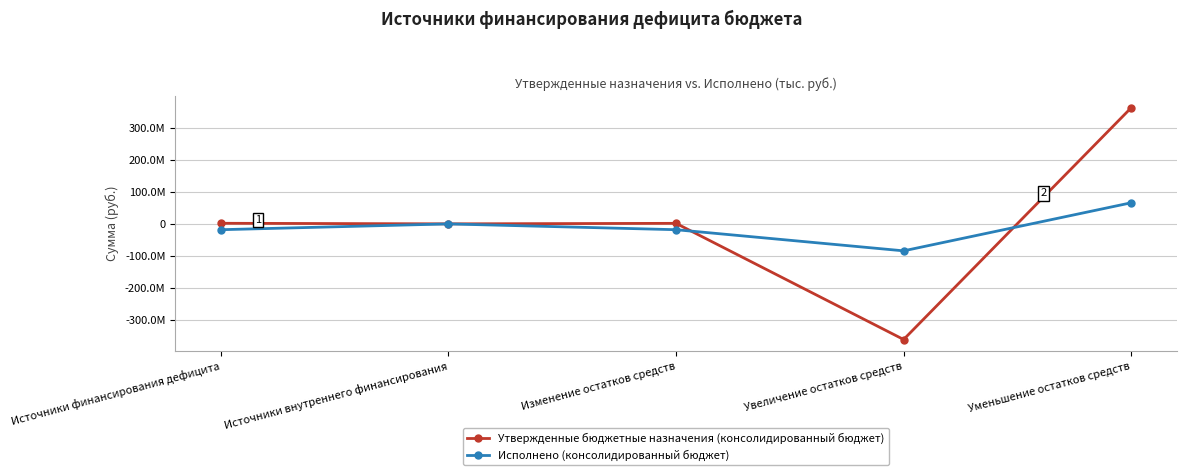

Where do Утвержденные бюджетные назначения (консолидированный бюджет) and Исполнено (консолидированный бюджет) first cross each other?

Изменение остатков средств and Увеличение остатков средств